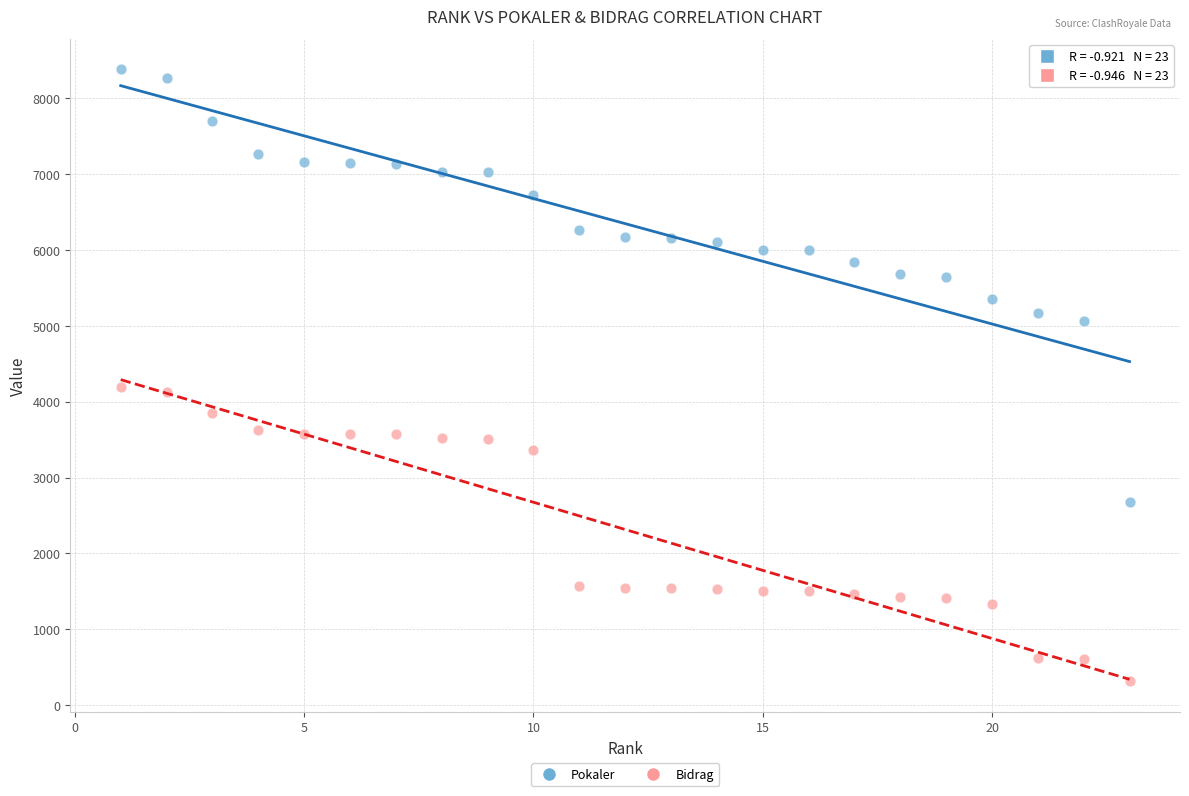

Which series has the widest spread of Y values?

Pokaler